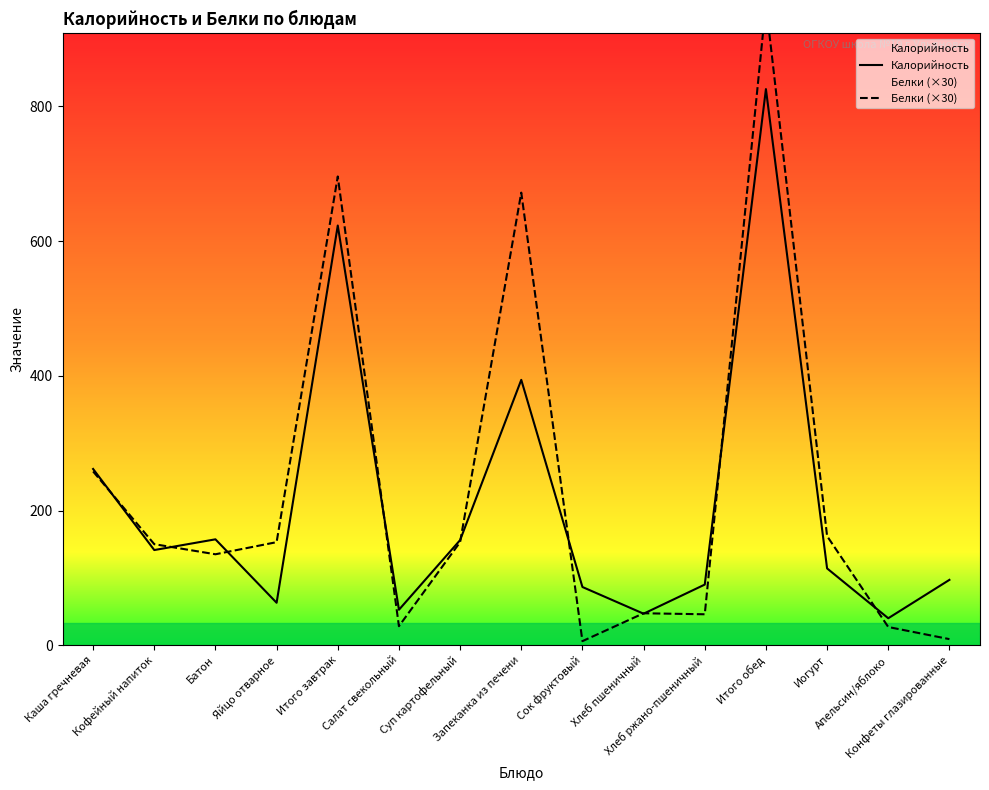

What is the difference between the maximum and minimum values in the Белки (×30) series?

946.5